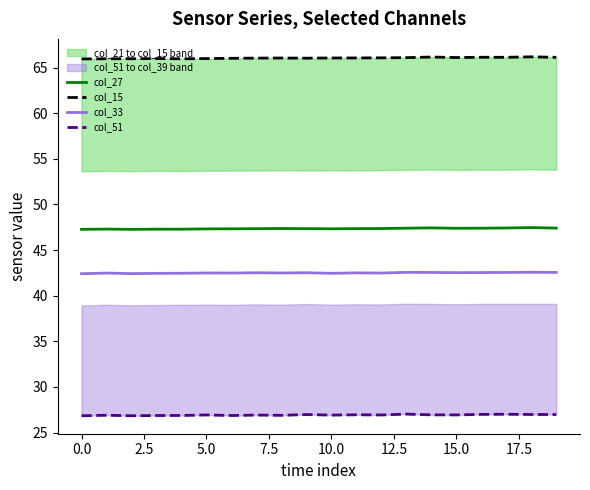

True or false: col_27 has a value of 47.3 at 0.0.

True